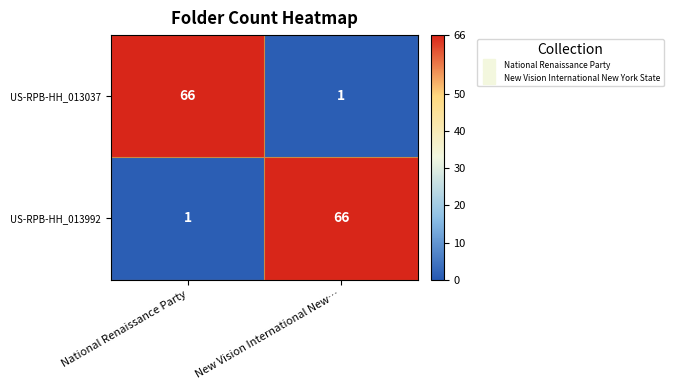

What is the total value across all series at National Renaissance Party?

67